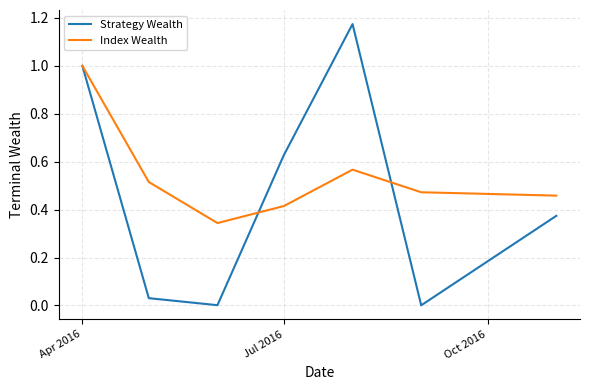

Which series has the widest spread of values?

Strategy Wealth